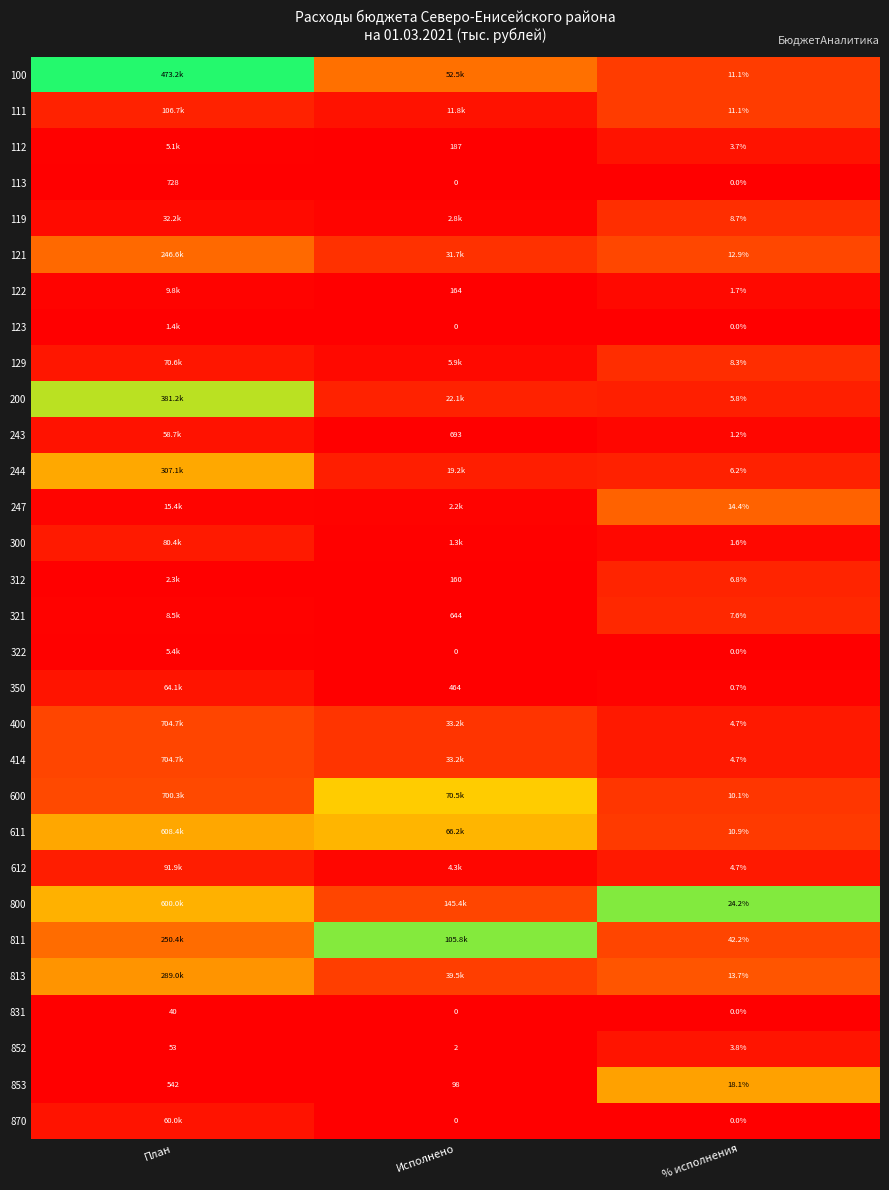

Is the value of 870 at Исполнено greater than the value of 119 at % исполнения?

No